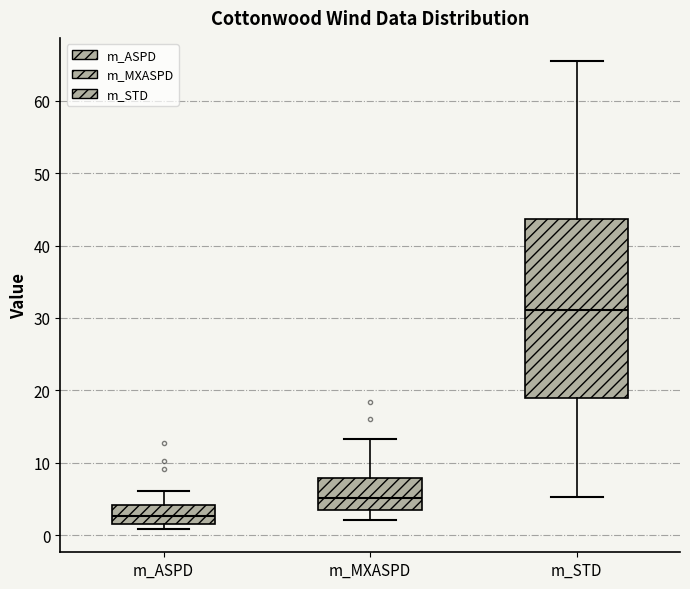

Comparing the boxes themselves (not the whiskers), which one is the tallest?

m_STD